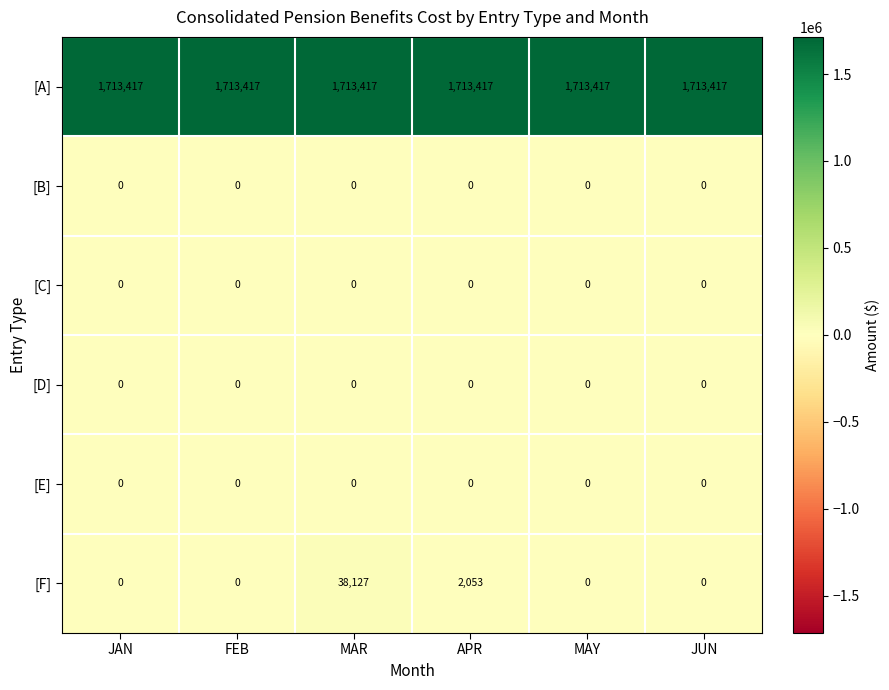

The [F] series shows 13239 at MAR. True or false?

False